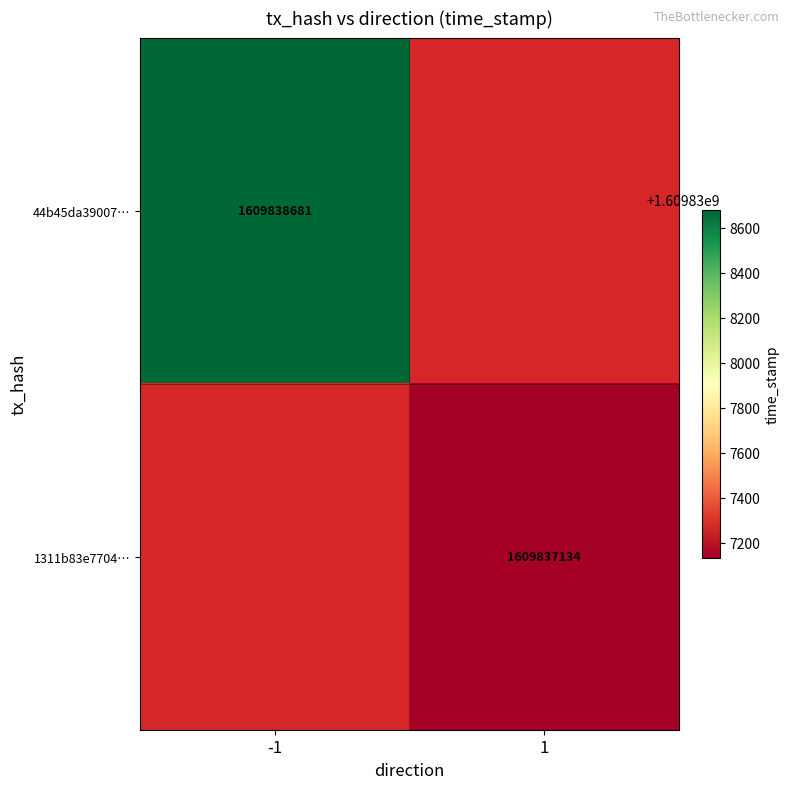

How many series are shown in this chart?

2